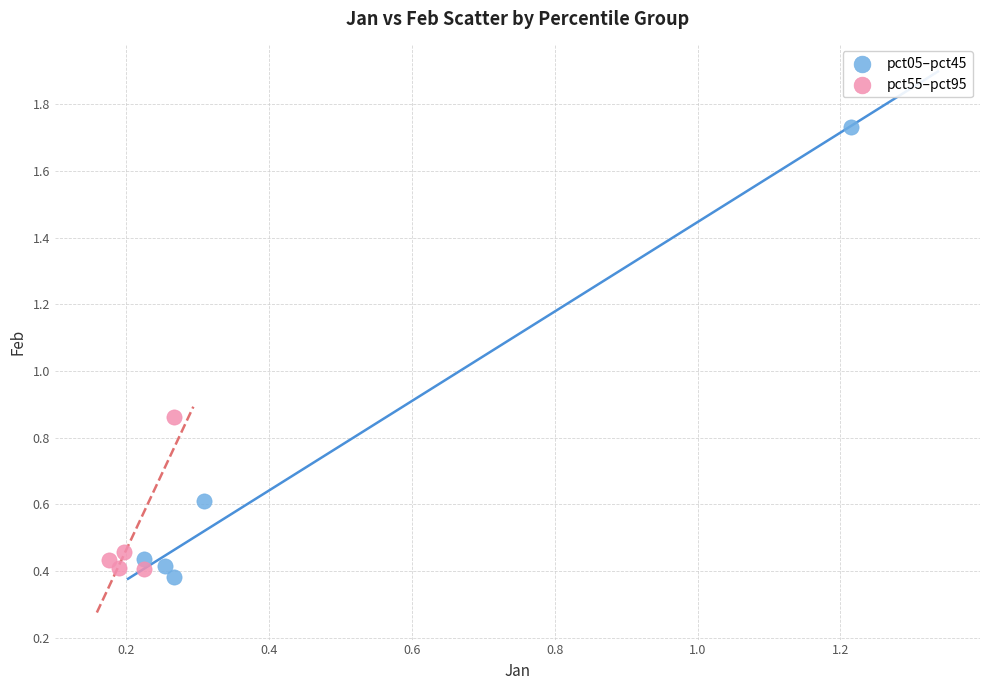

Which series has the largest Y range (max minus min)?

pct05–pct45